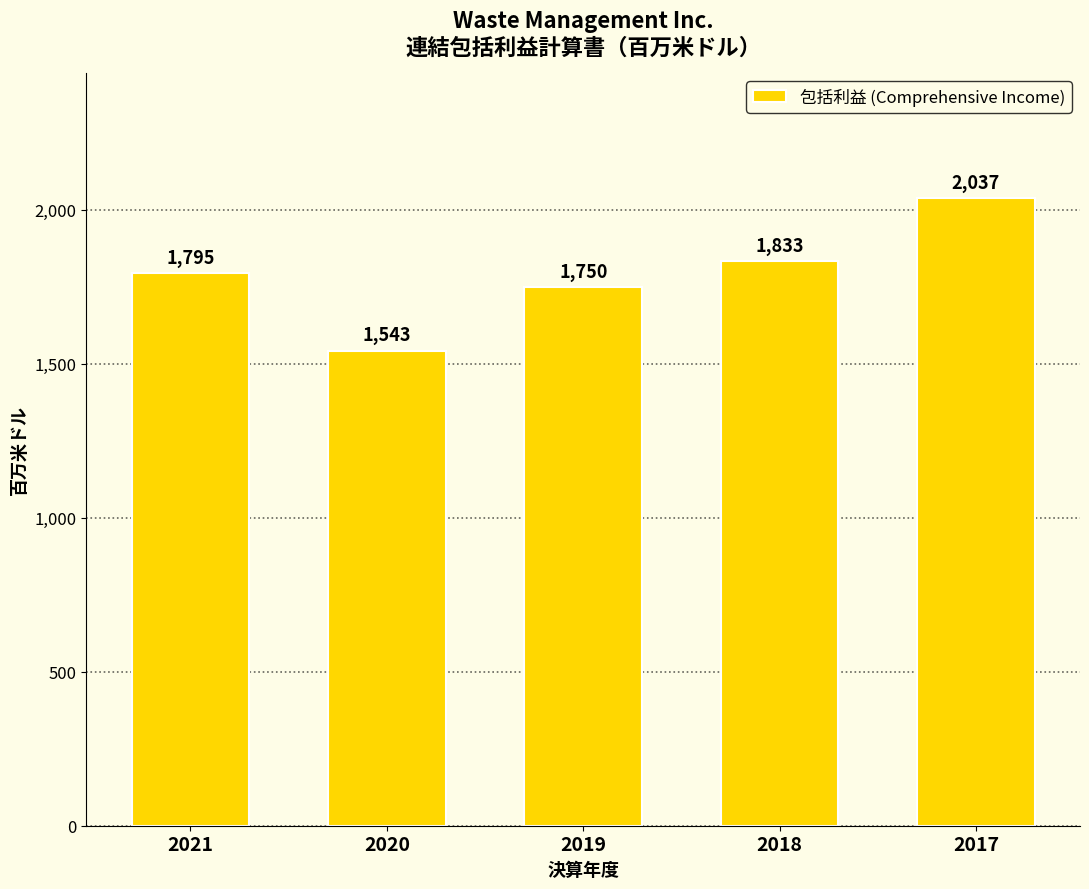

What is the difference between the maximum and minimum values?

494